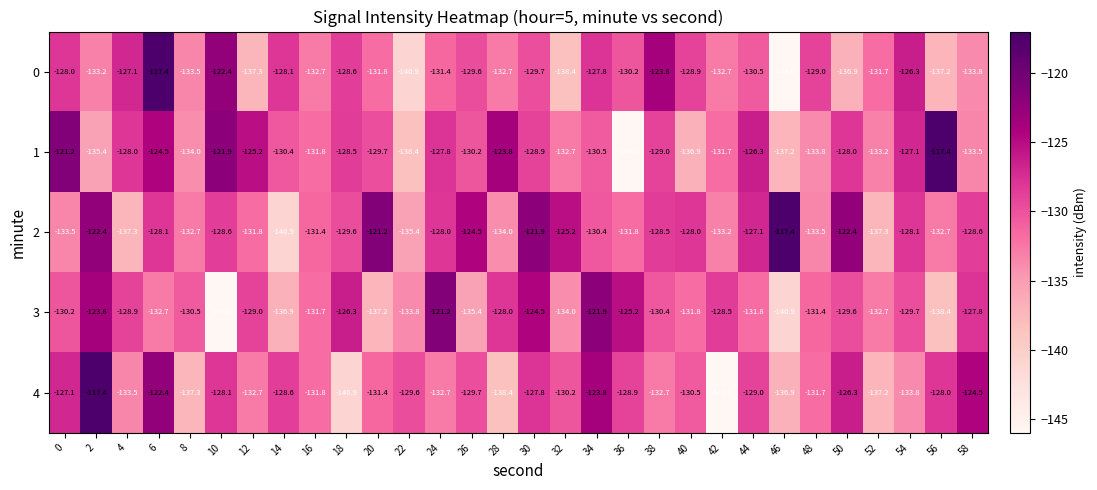

Is it true that 2 equals -52.8 at 58?

False